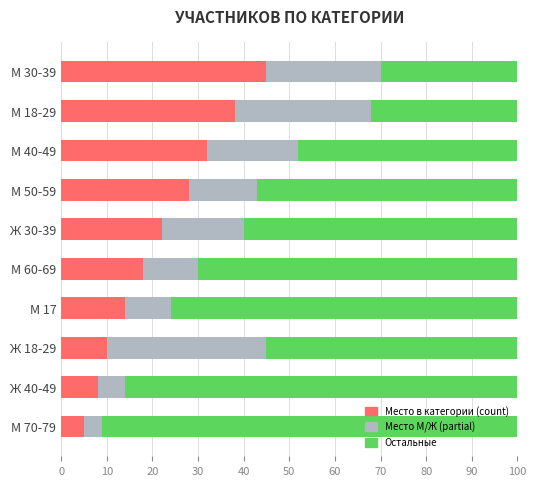

What is the difference between the second highest and second lowest values in the Место в категории (count) series?

30